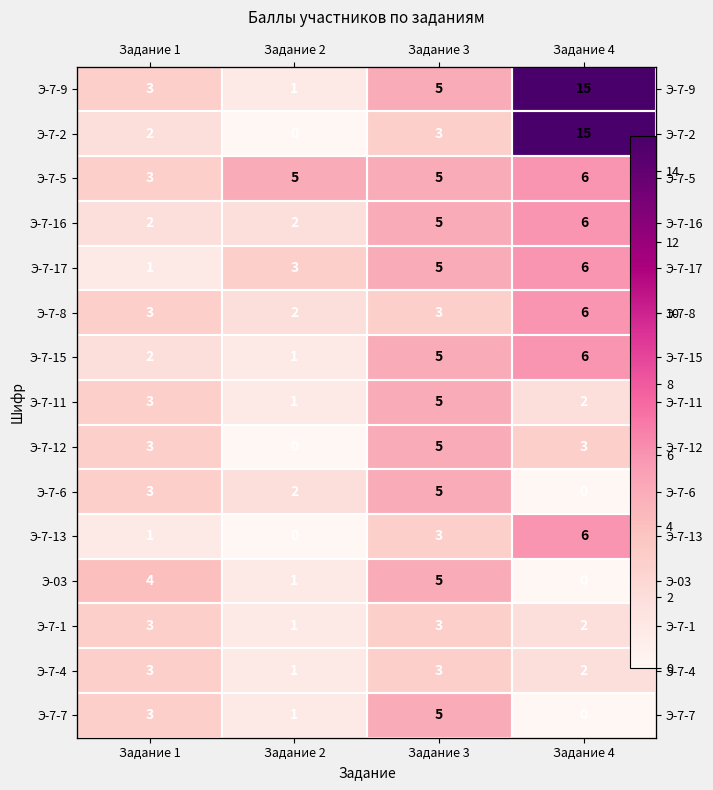

What is the difference between the Э-7-9 values at Задание 1 and Задание 3?

2